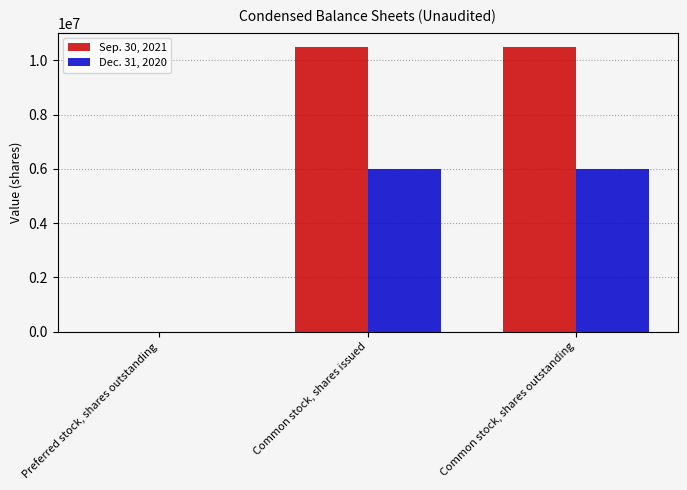

What is the sum of the Sep. 30, 2021 values at Preferred stock, shares outstanding and Common stock, shares issued?

10499267